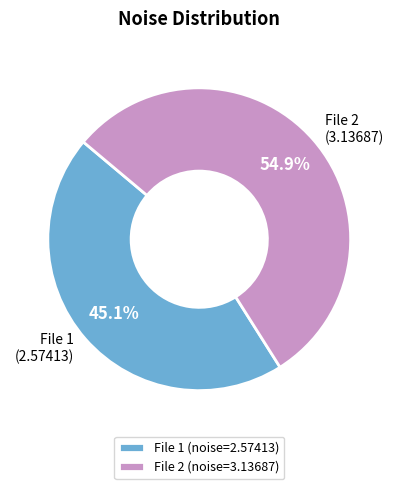

Does any single category account for the majority?

Yes